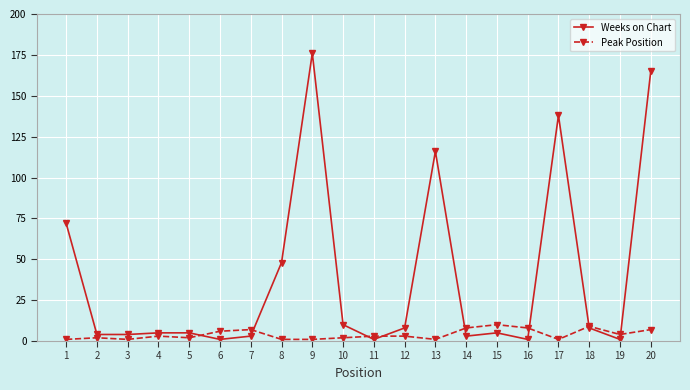

How many times do Weeks on Chart and Peak Position cross each other?

8